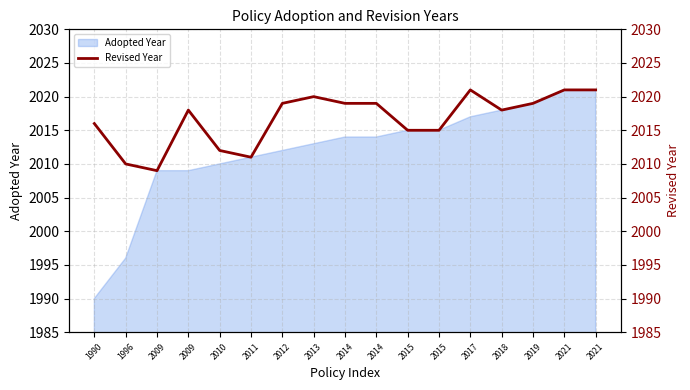

What is the greatest value displayed?

2021